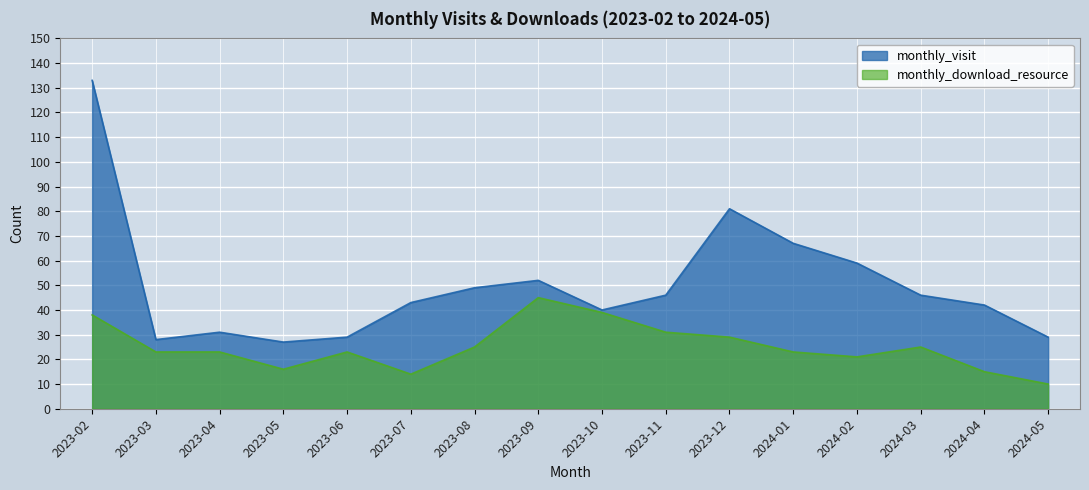

In monthly_visit, how many points are lower than both neighbors (excluding endpoints)?

3